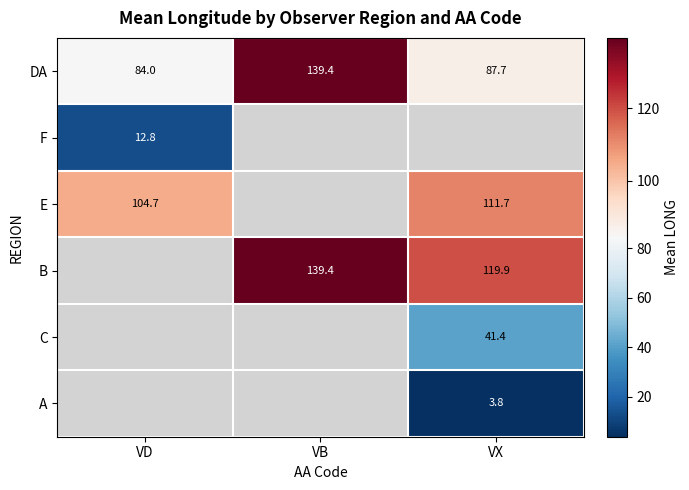

Which category has the lowest value in the DA series?

VD